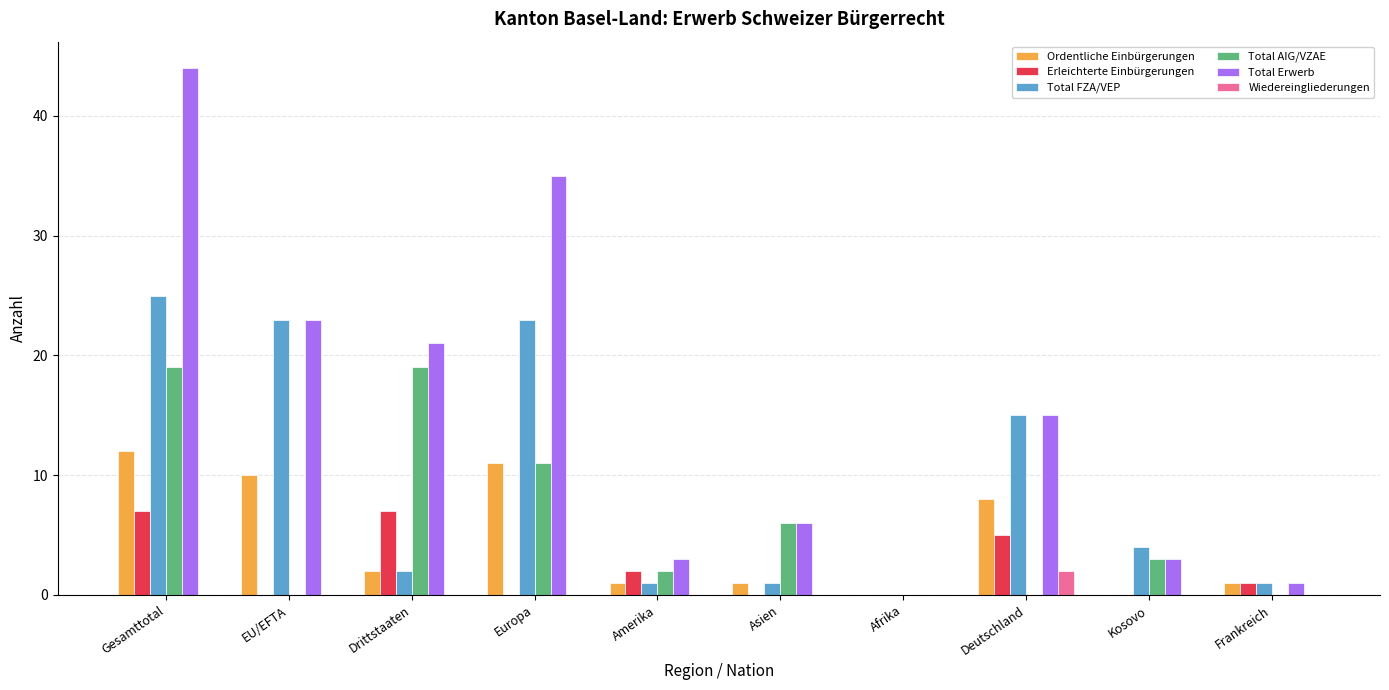

Reading right to left, list all the values displayed in this chart.

Ordentliche Einbürgerungen: 1	0	8	0	1	1	11	2	10	12
Erleichterte Einbürgerungen: 1	0	5	0	0	2	0	7	0	7
Total FZA/VEP: 1	4	15	0	1	1	23	2	23	25
Total AIG/VZAE: 0	3	0	0	6	2	11	19	0	19
Total Erwerb: 1	3	15	0	6	3	35	21	23	44
Wiedereingliederungen: 0	0	2	0	0	0	0	0	0	0